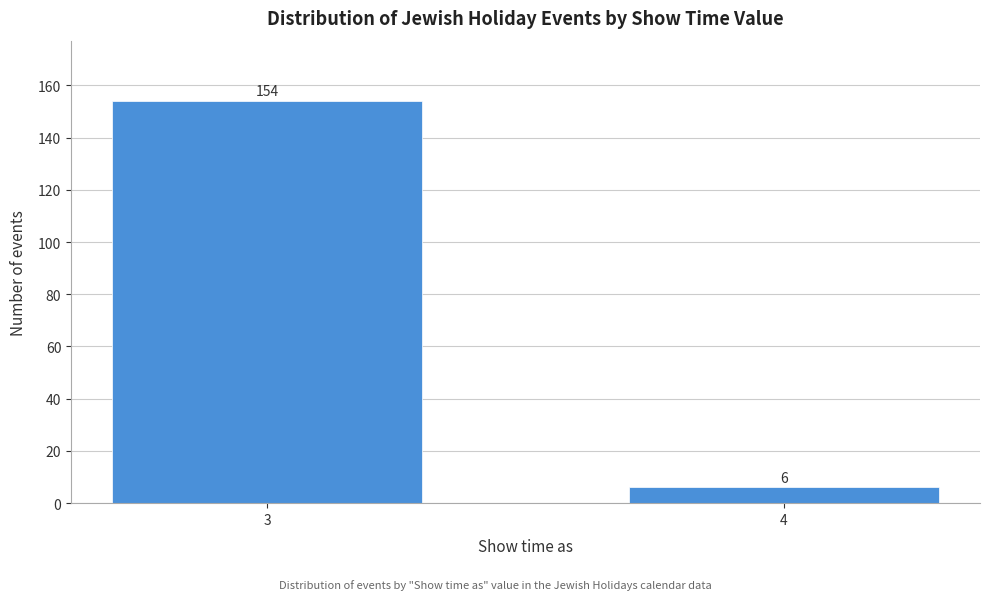

Reading right to left, extract all data points from this chart.

4=6	3=154